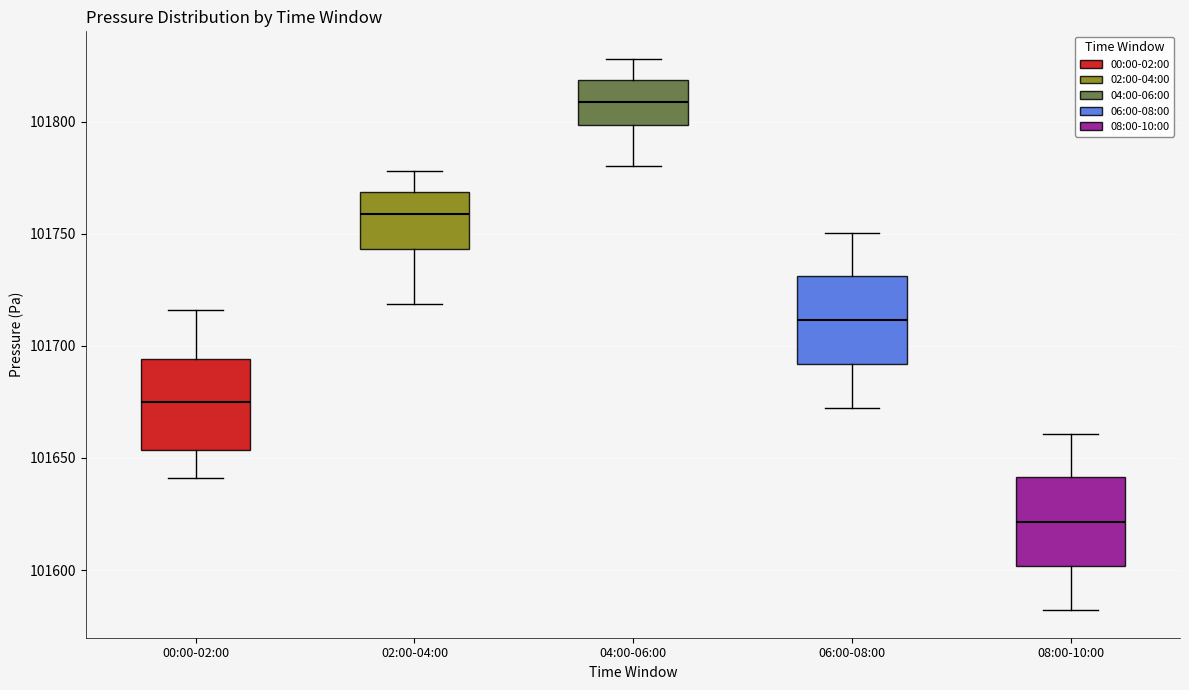

Where is the lower edge of the box for 04:00-06:00 on the y-axis? The values are not printed on the chart, so give them approximately, as read against the axis.

101800